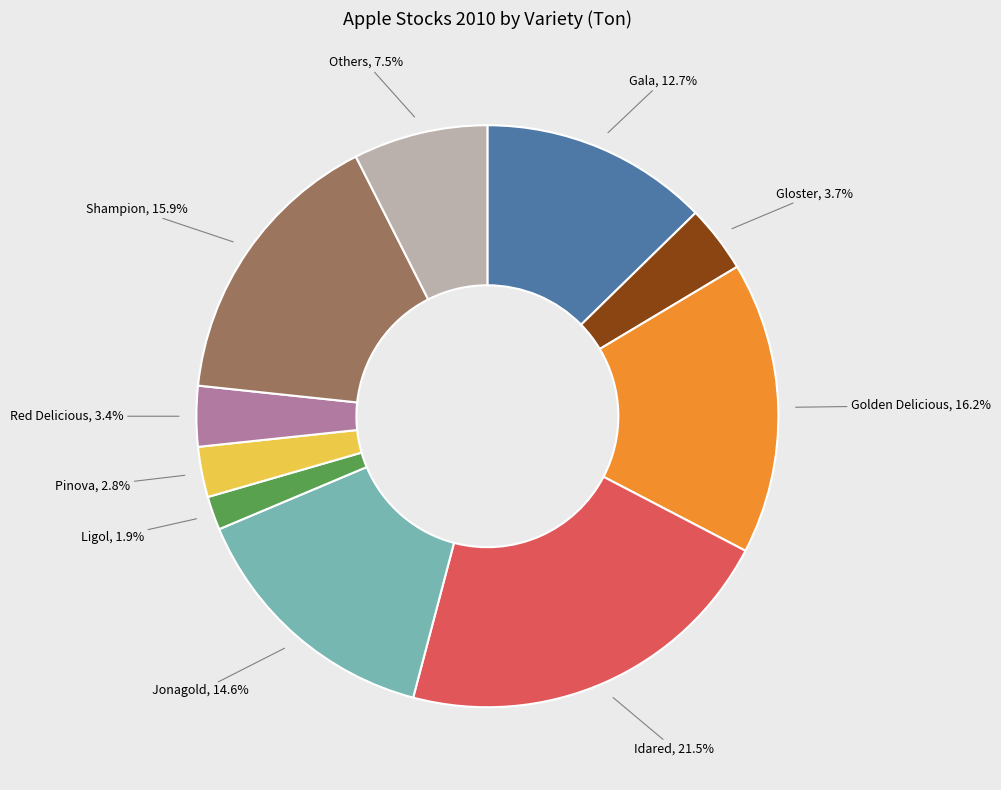

Count the number of slices in the pie.

10